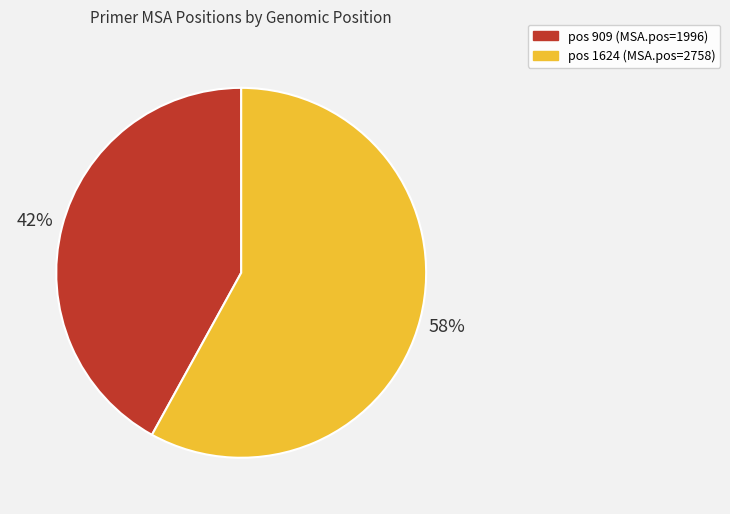

To the nearest percent, what is the difference between the largest and smallest slice percentages?

16%